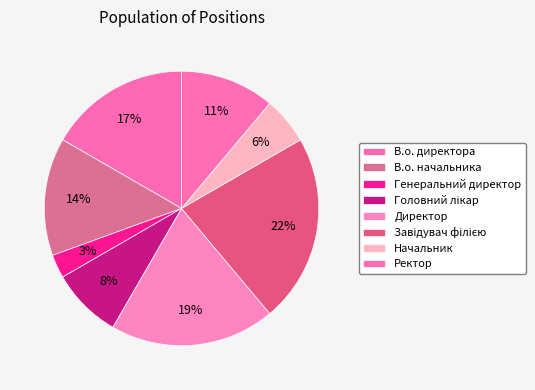

To the nearest percent, what is the difference between the largest and smallest slice percentages?

19%